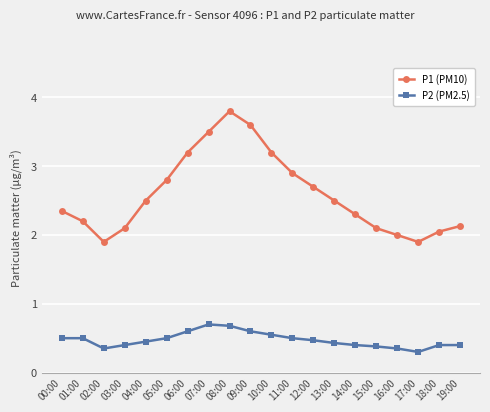

Which series has the largest range (max minus min)?

P1 (PM10)